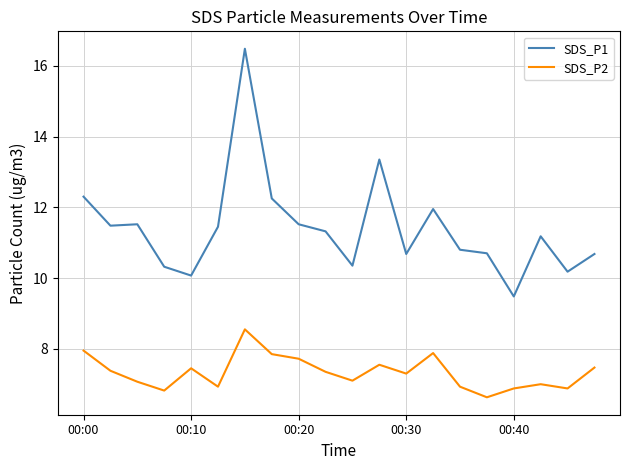

True or false: SDS_P2 and SDS_P1 cross at least once.

False